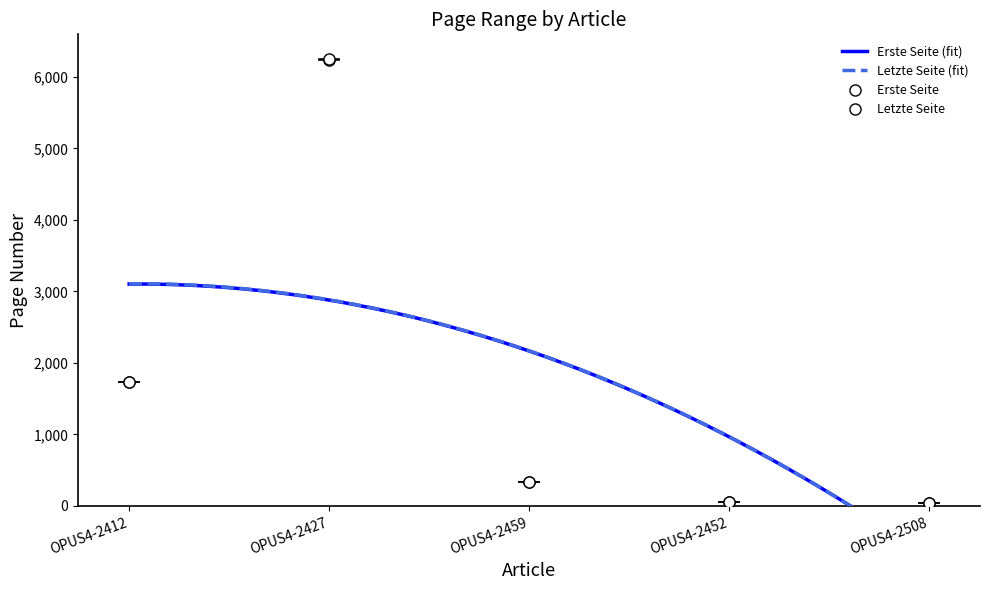

True or false: Letzte Seite and Erste Seite intersect in this chart.

False